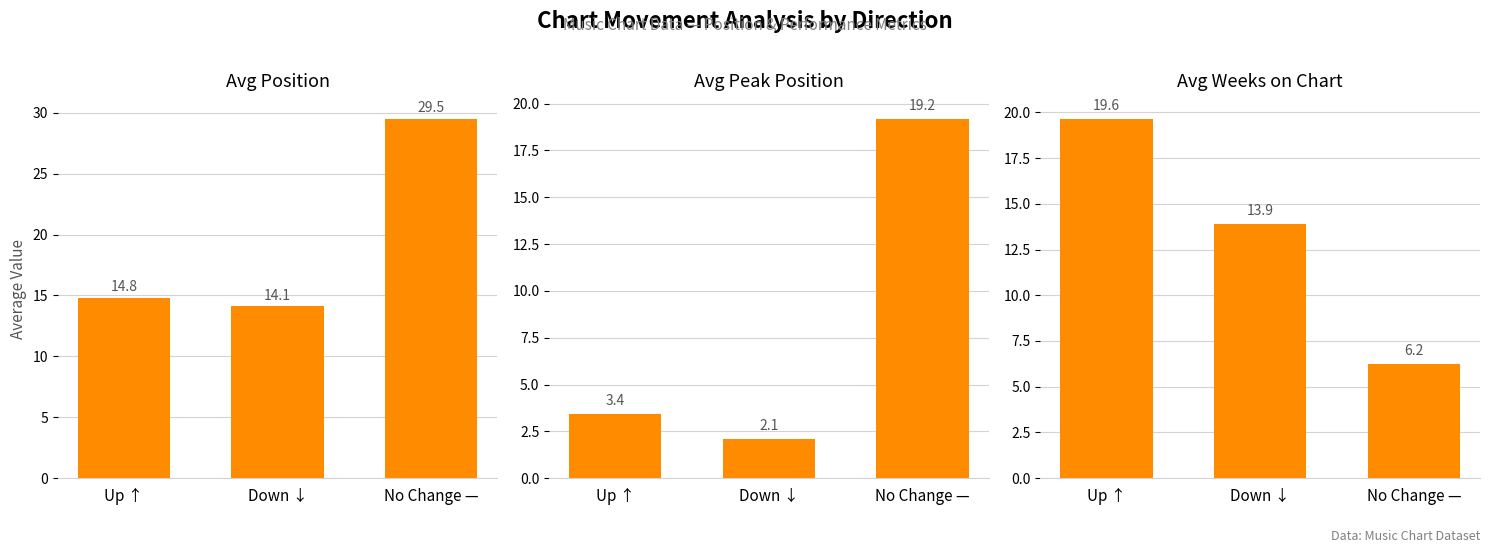

At Down ↓, list the series in order from largest to smallest.

Avg Position, Avg Weeks on Chart, Avg Peak Position